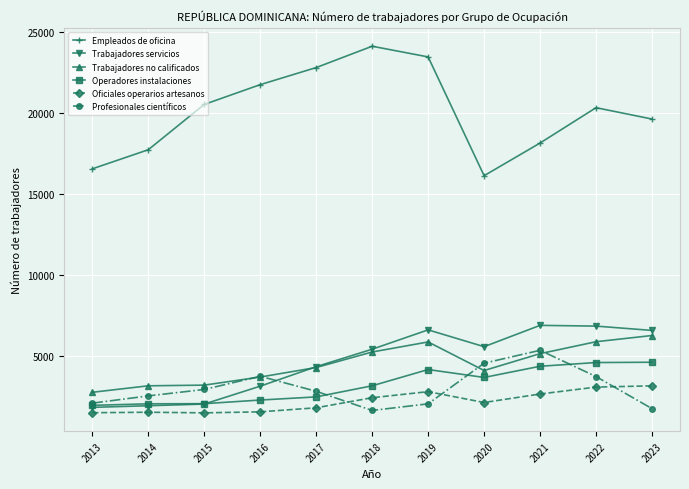

What is the sum of the Trabajadores no calificados values at 2016 and 2021?

8858